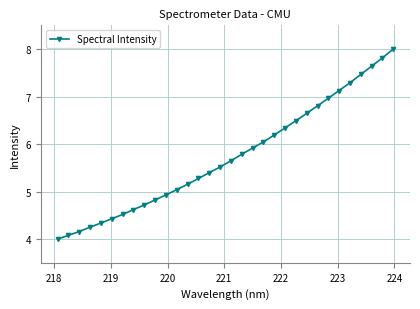

Reading left to right, extract all data points from this chart.

4.0	4.1	4.2	4.3	4.3	4.4	4.5	4.6	4.7	4.8	4.9	5.0	5.2	5.3	5.4	5.5	5.6	5.8	5.9	6.0	6.2	6.3	6.5	6.6	6.8	7.0	7.1	7.3	7.5	7.6	7.8	8.0